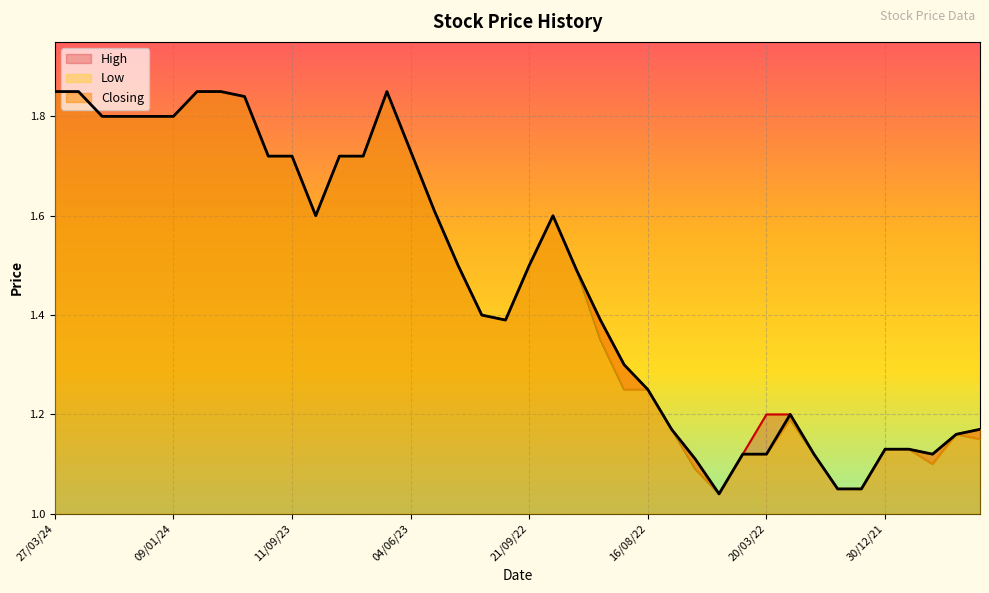

True or false: High has a value of 1.8 at 09/01/24.

True